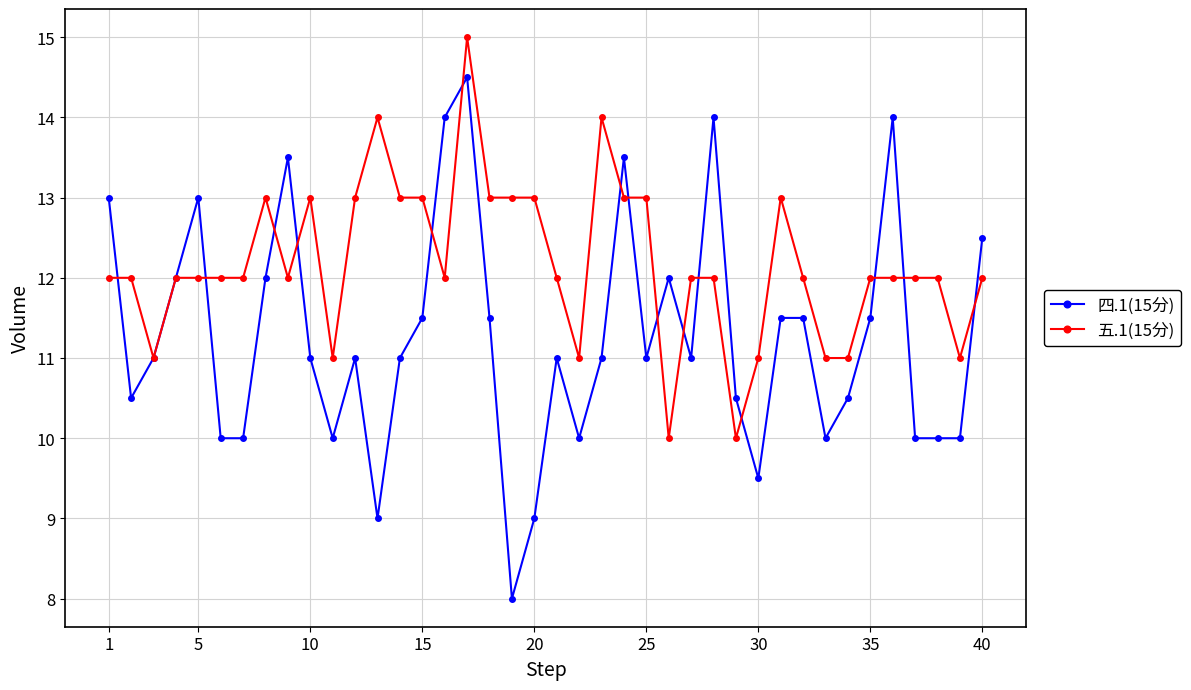

Which series has the largest total across all categories?

五.1(15分)